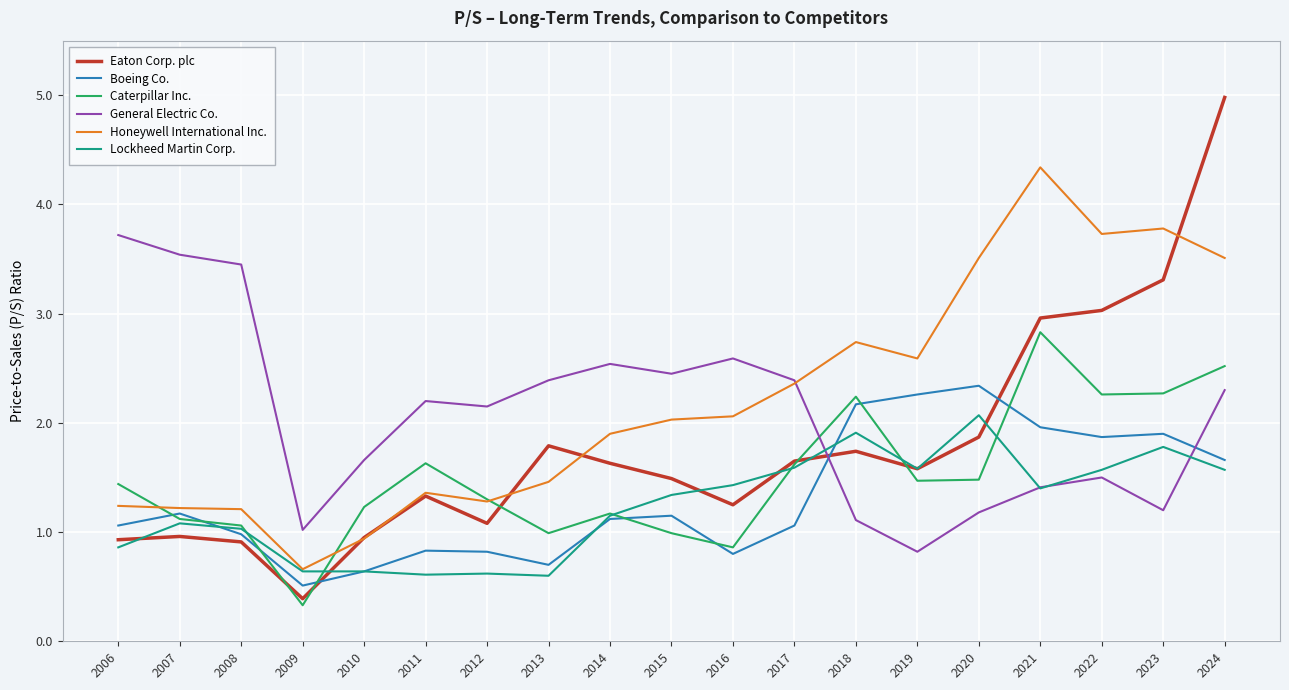

How many times do General Electric Co. and Caterpillar Inc. cross each other?

1